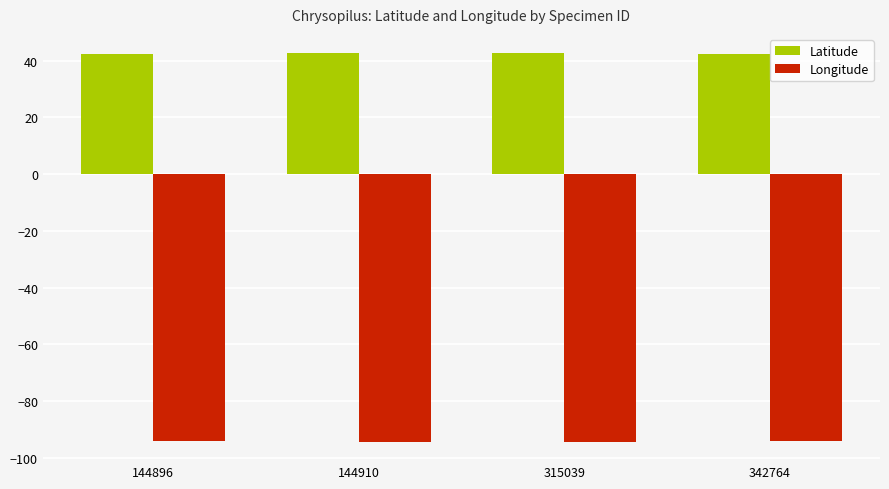

What is the average value of the Latitude series?

42.4